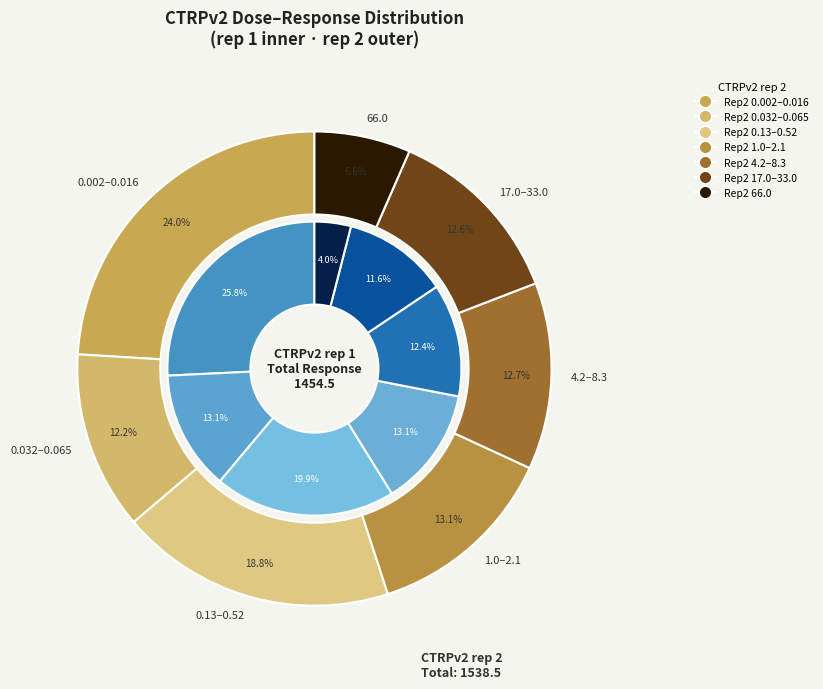

Is the sum of 7 and 5 greater than half?

No